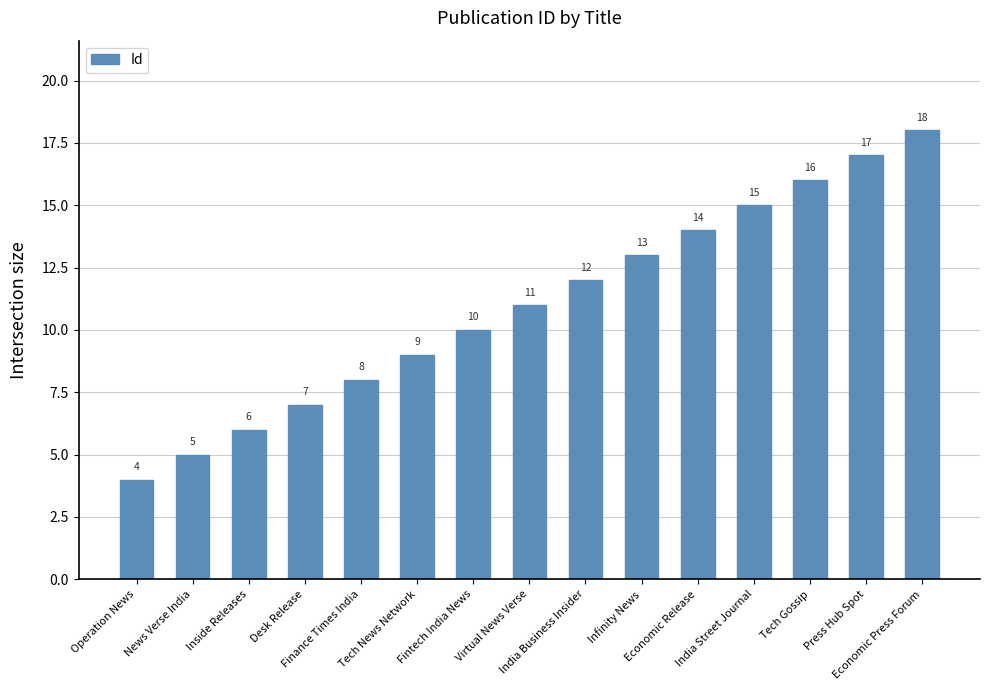

The chart shows a value of 5 at News Verse India. True or false?

True